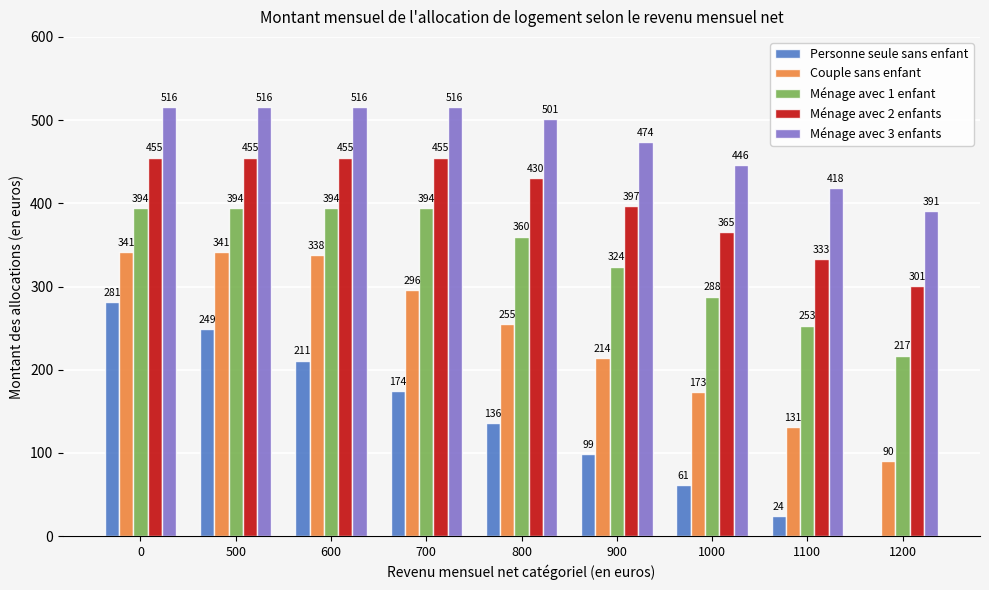

The value of Personne seule sans enfant at 600 is 211. True or false?

True